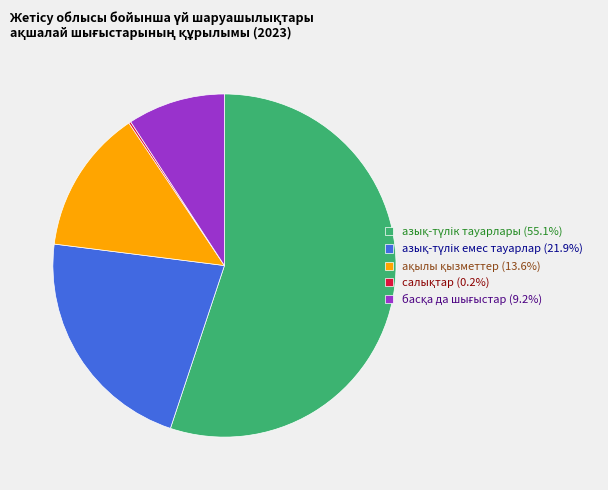

Does any single category account for the majority?

Yes